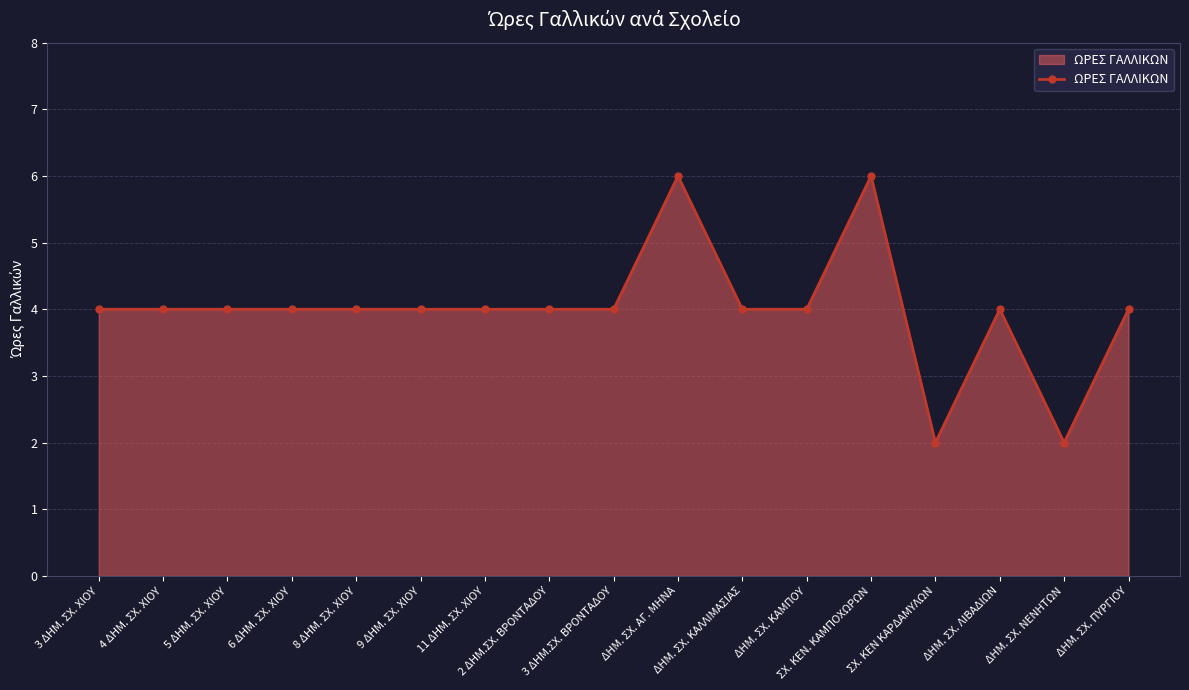

Is it true that the value at 11 ΔΗΜ. ΣΧ. ΧΙΟΥ is 4?

True